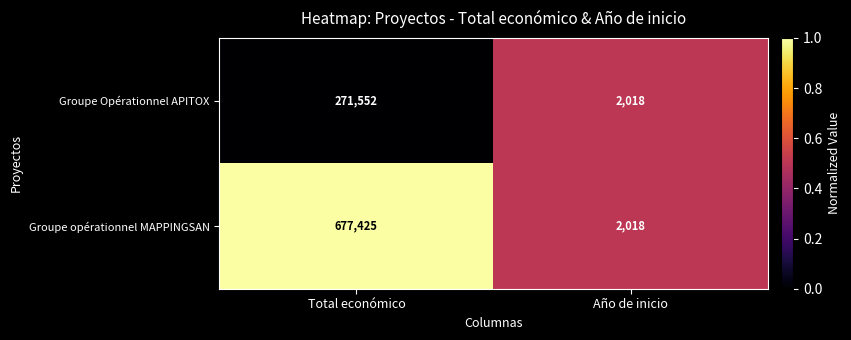

How many data points in Groupe opérationnel MAPPINGSAN are less than 677425?

1